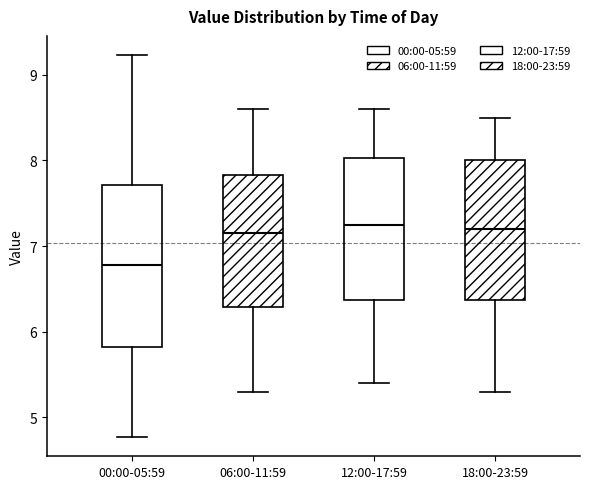

Which box's median line is the lowest?

00:00-05:59